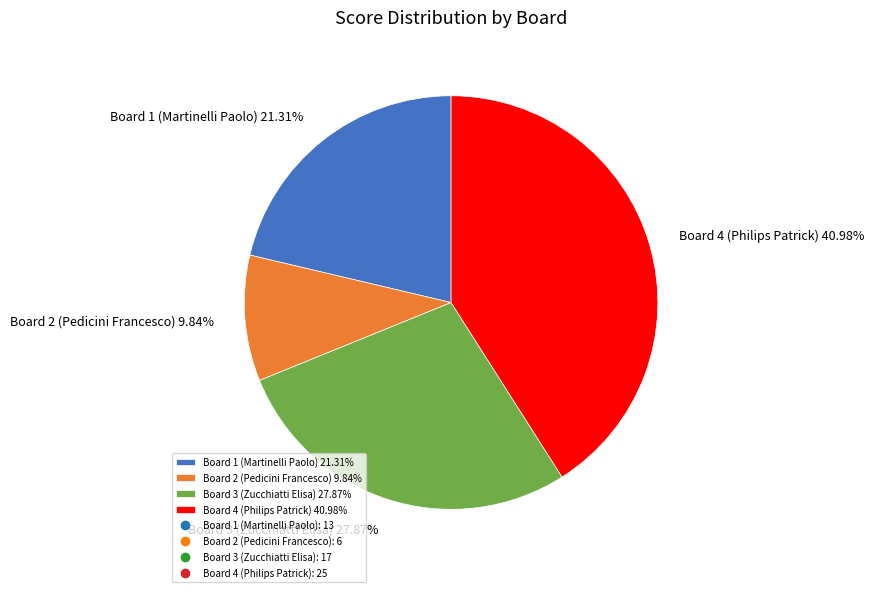

Approximately how many times larger is the value at Board 1 (Martinelli Paolo) 21.31% compared to Board 3 (Zucchiatti Elisa) 27.87%?

0.8